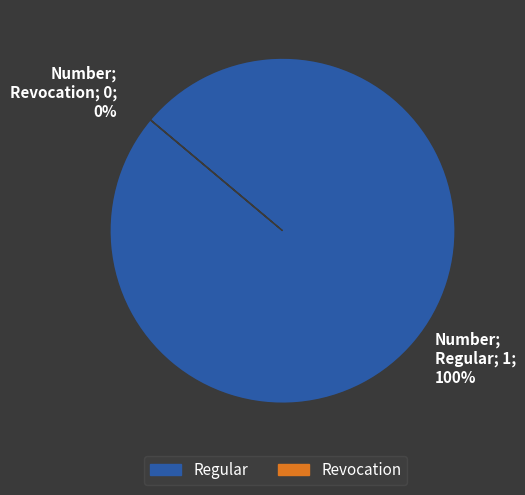

How many segments does this pie chart have?

2